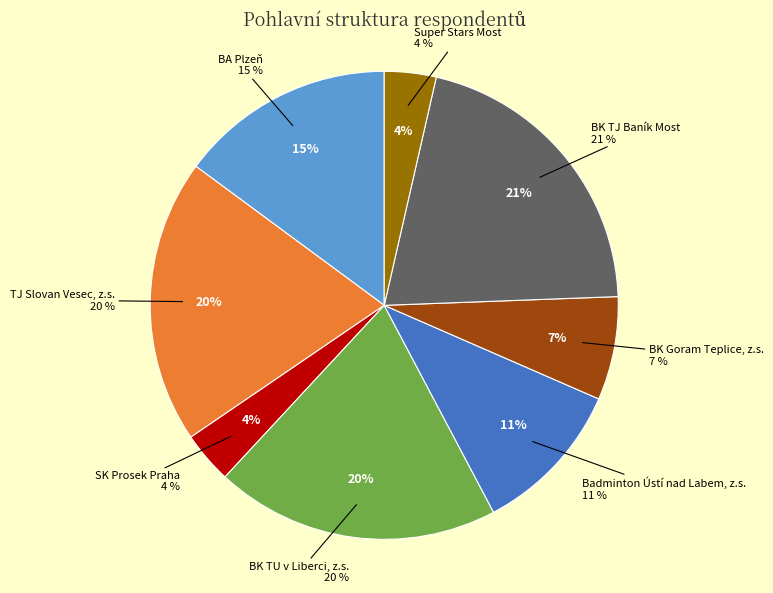

How many segments does this pie chart have?

8